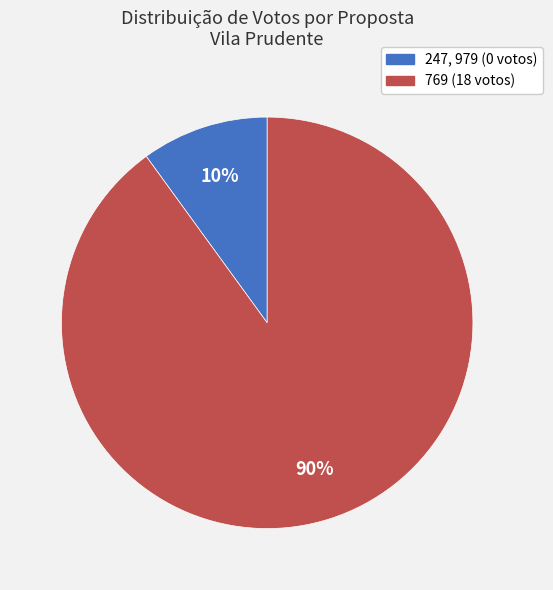

To the nearest percent, what is the difference between the largest and smallest slice percentages?

80%